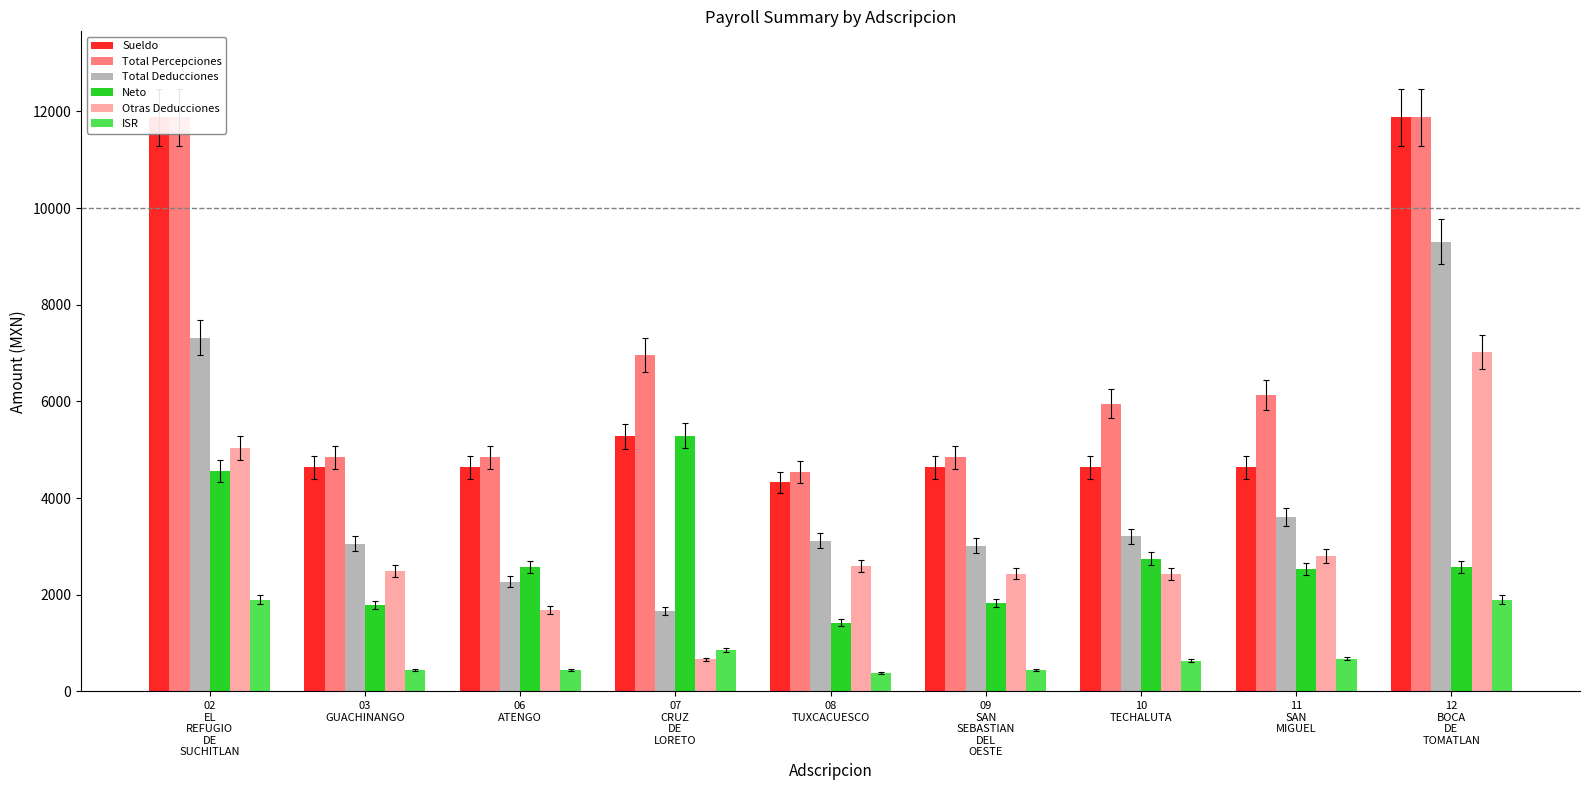

The value of Neto at 10
TECHALUTA is 2743.2. True or false?

True